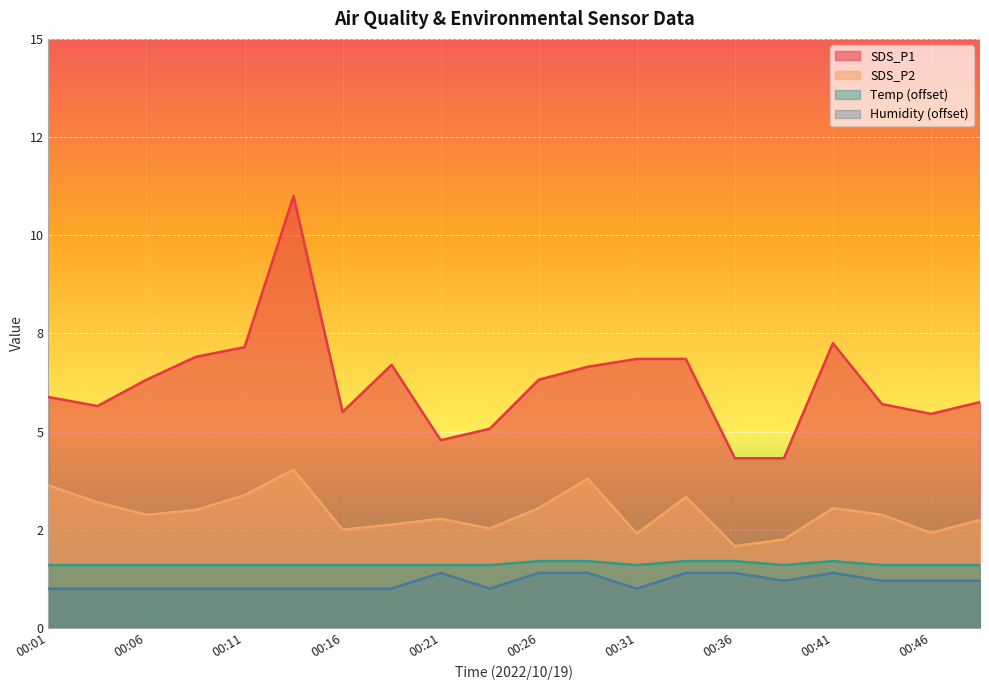

The Temp series shows 0.8 at 00:24. True or false?

False